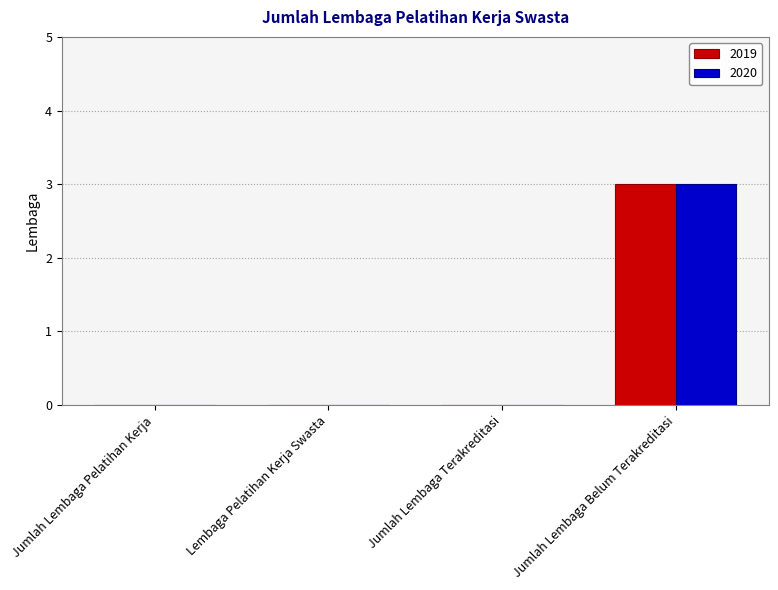

What is the greatest value displayed?

3